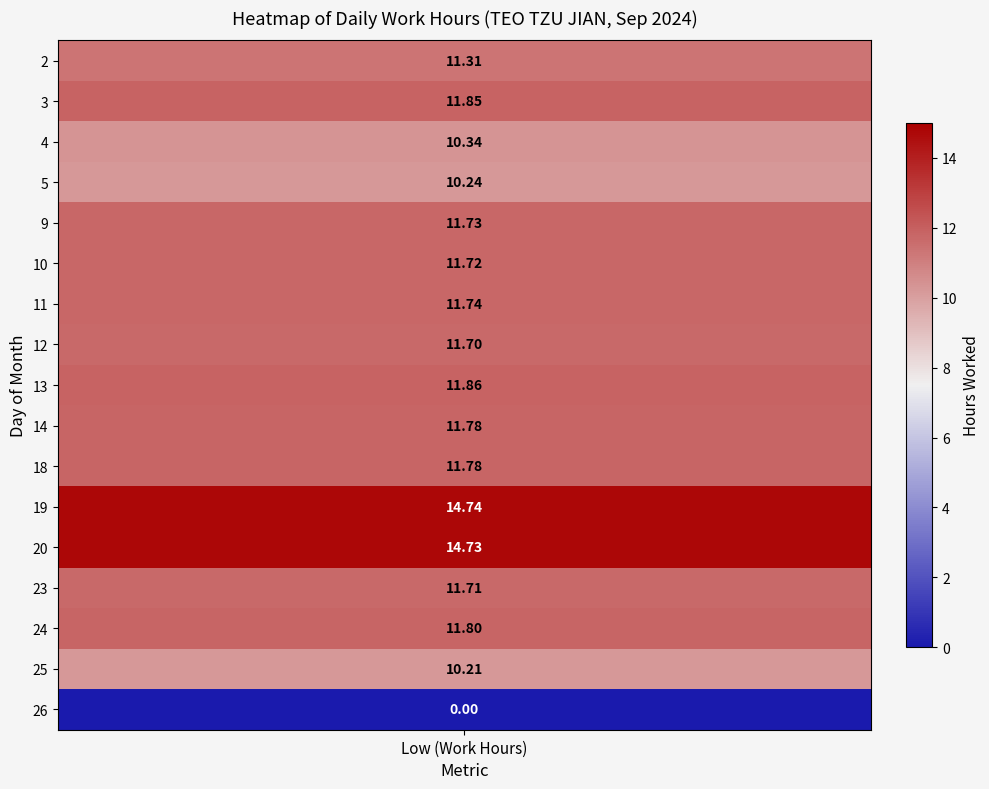

Reading left to right, what are all the values shown in this chart?

2=11.3	3=11.8	4=10.3	5=10.2	9=11.7	10=11.7	11=11.7	12=11.7	13=11.9	14=11.8	18=11.8	19=14.7	20=14.7	23=11.7	24=11.8	25=10.2	26=0.0